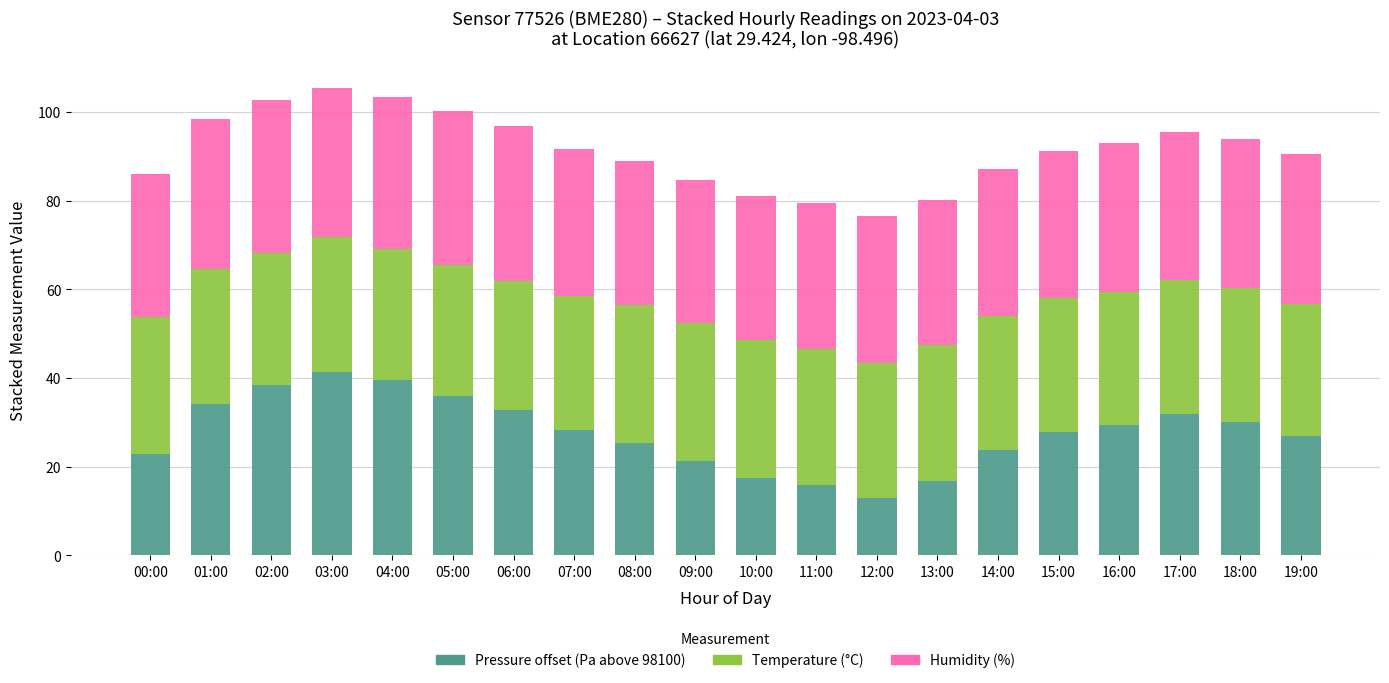

How many categories are shown in the chart?

20